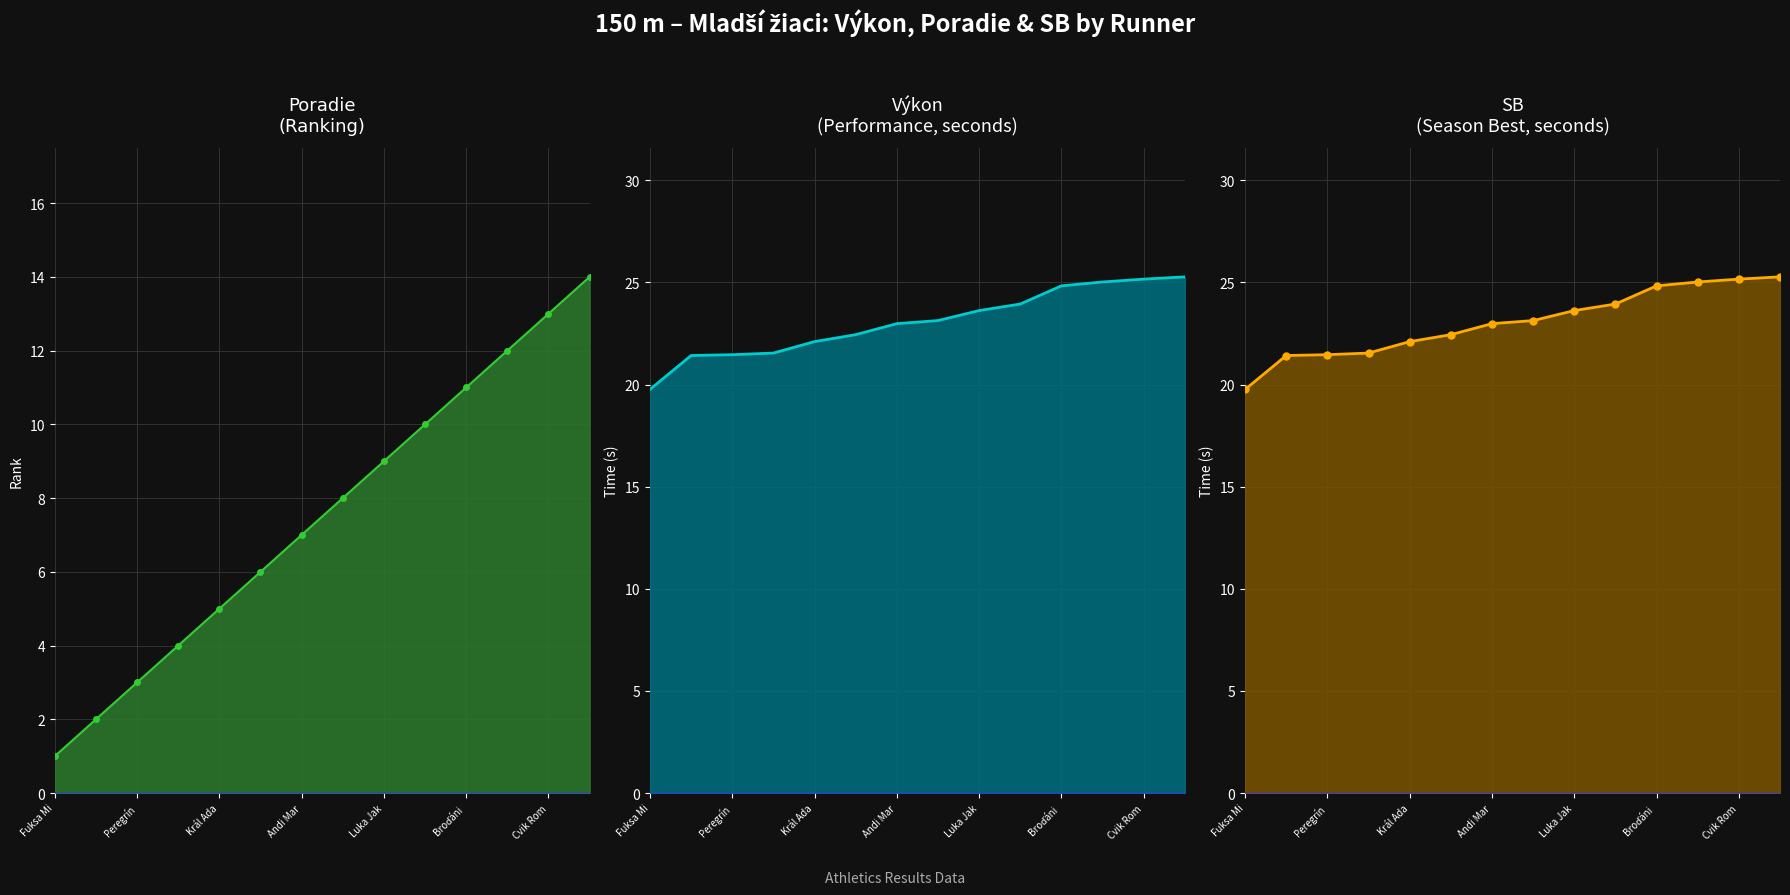

Which label corresponds to the smallest value in the chart?

Fuksa Mi